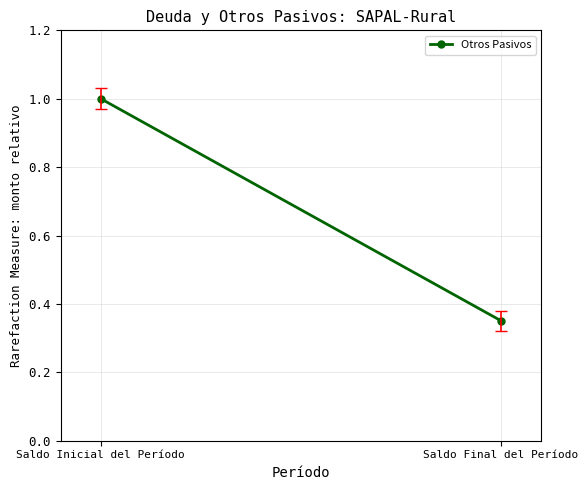

What position from the left is Saldo Final del Período?

2